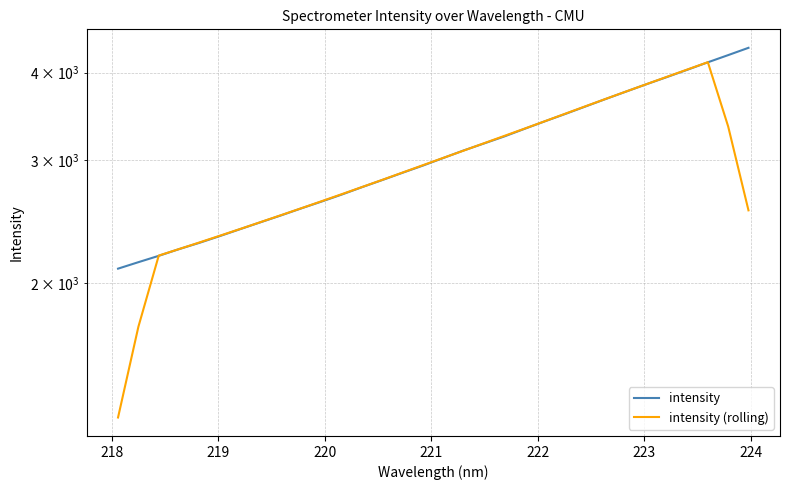

Is the value of intensity (rolling) at 222 greater than the value of intensity at 19?

No